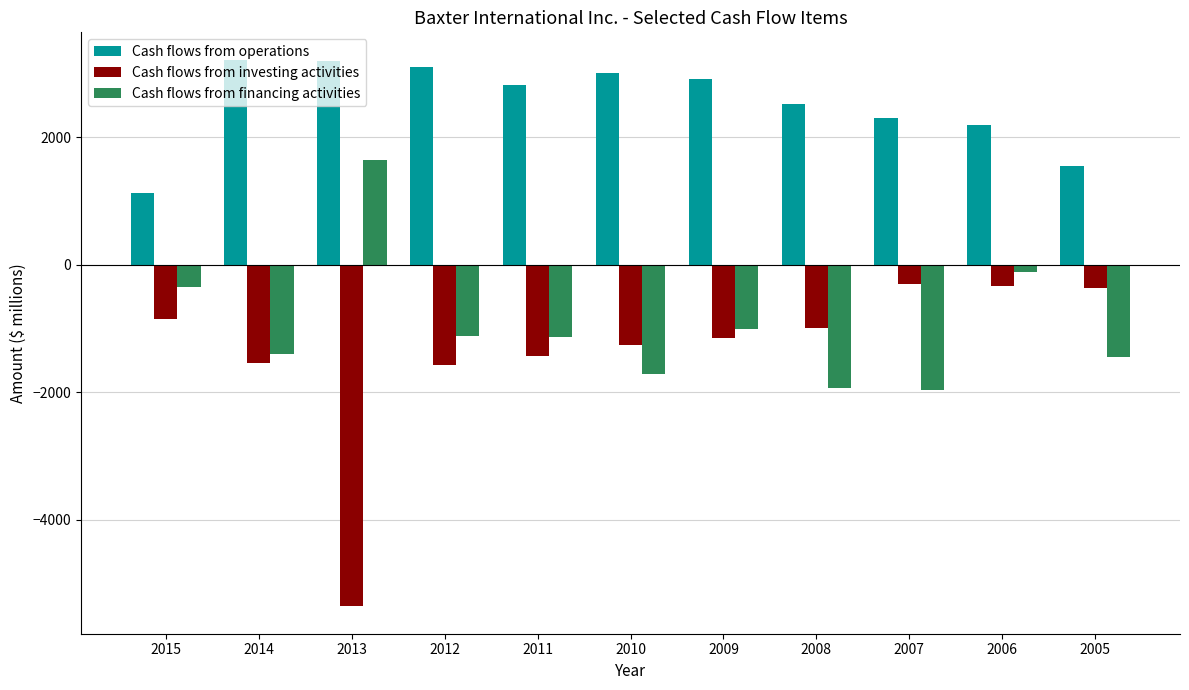

Is it true that Cash flows from investing activities equals -993 at 2008?

True